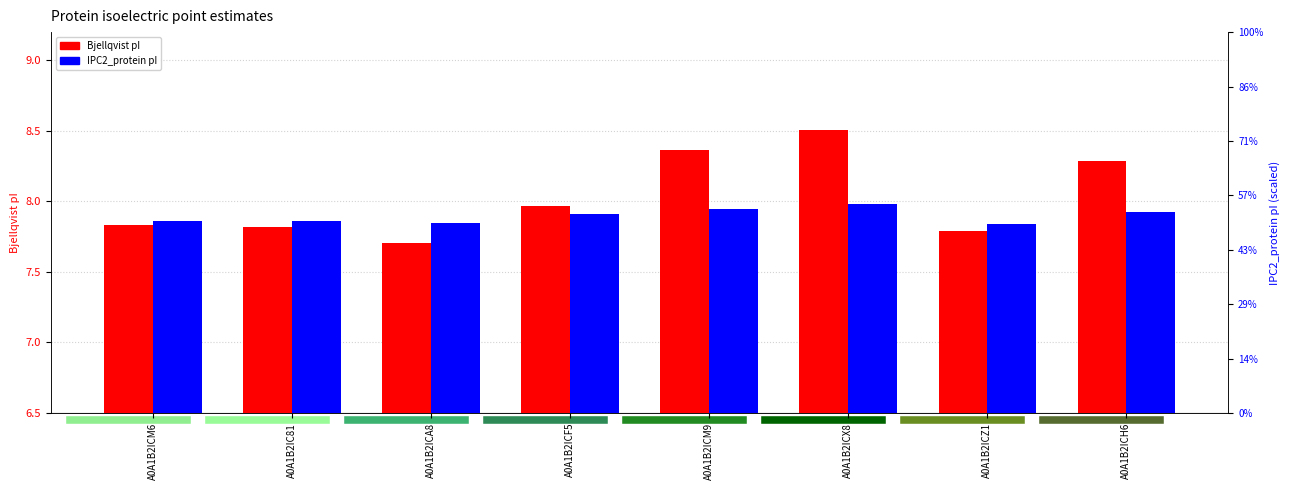

At which label is IPC2_protein closest to 7?

A0A1B2ICA8